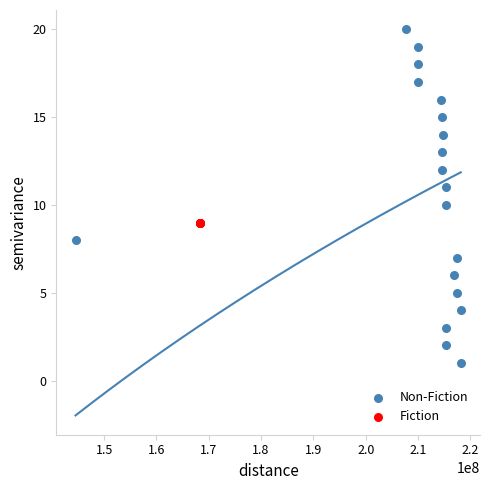

Which series reaches the minimum Y coordinate?

Non-Fiction